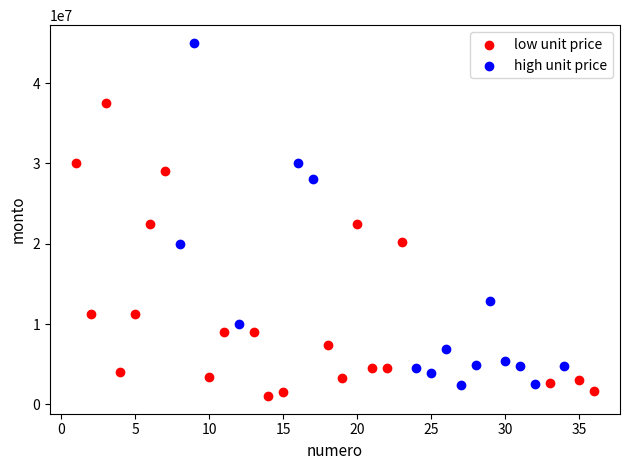

What are all the series names shown in the legend?

low unit price, high unit price